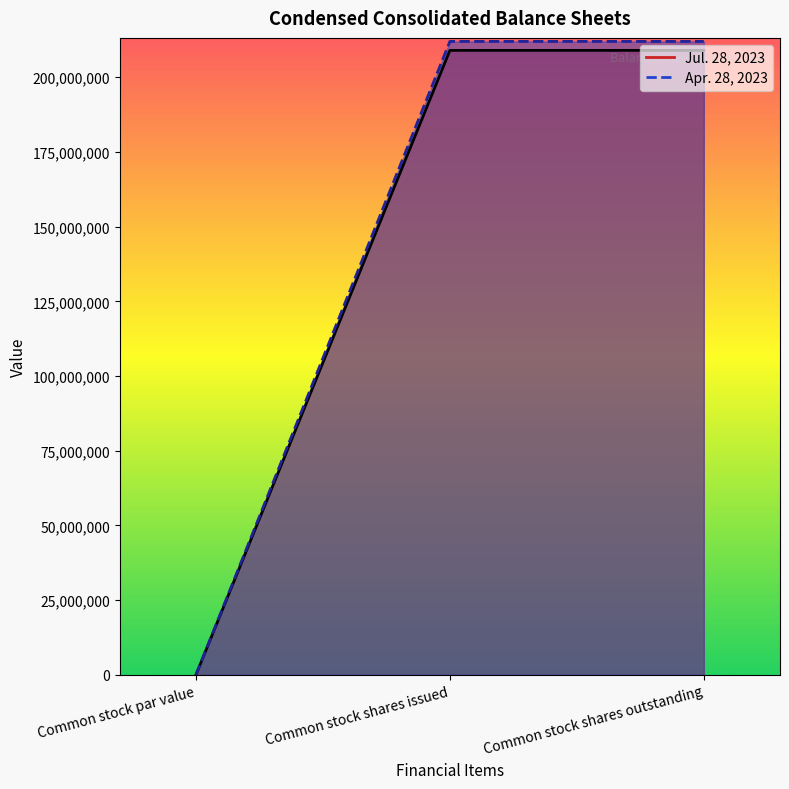

Reading left to right, extract all data points from this chart.

Jul. 28, 2023: Common stock par value=0.0	Common stock shares issued=209000000.0	Common stock shares outstanding=209000000.0
Apr. 28, 2023: Common stock par value=0.0	Common stock shares issued=212000000.0	Common stock shares outstanding=212000000.0